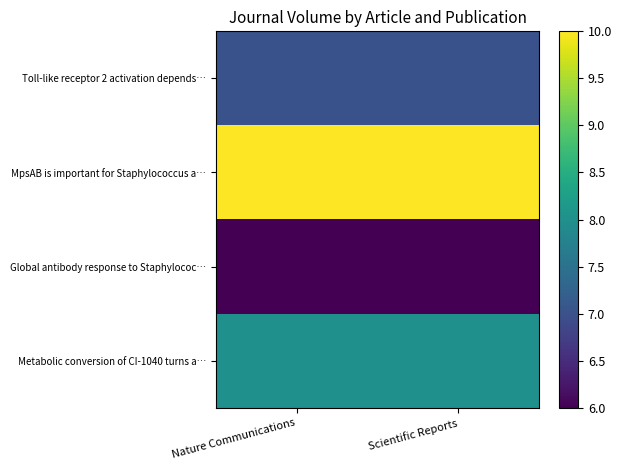

Reading left to right, extract all data points from this chart.

Toll-like receptor 2 activation depends…: Nature Communications=7	Scientific Reports=7
MpsAB is important for Staphylococcus a…: Nature Communications=10	Scientific Reports=10
Global antibody response to Staphylococ…: Nature Communications=6	Scientific Reports=6
Metabolic conversion of CI-1040 turns a…: Nature Communications=8	Scientific Reports=8